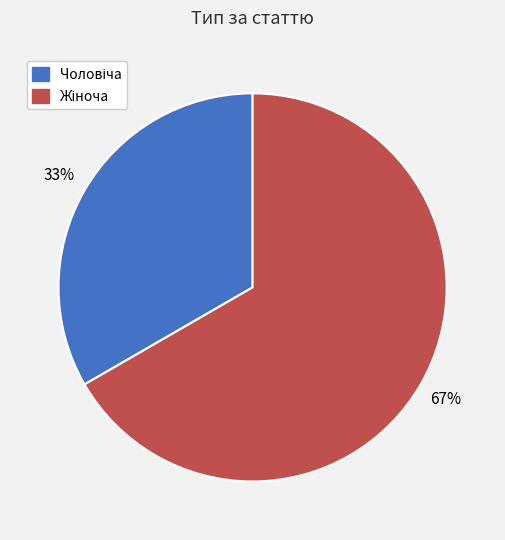

How many segments does this pie chart have?

2